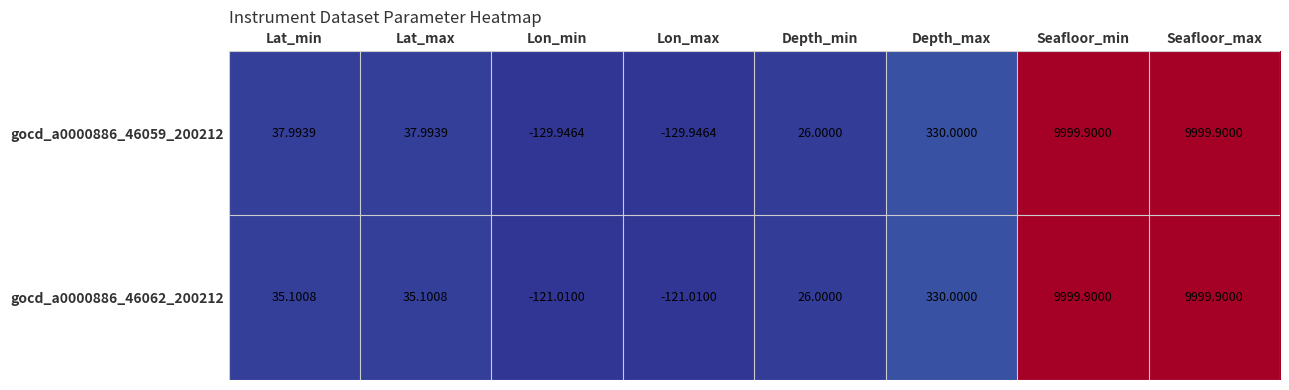

At which label does gocd_a0000886_46062_200212 first exceed 35?

Lat_min